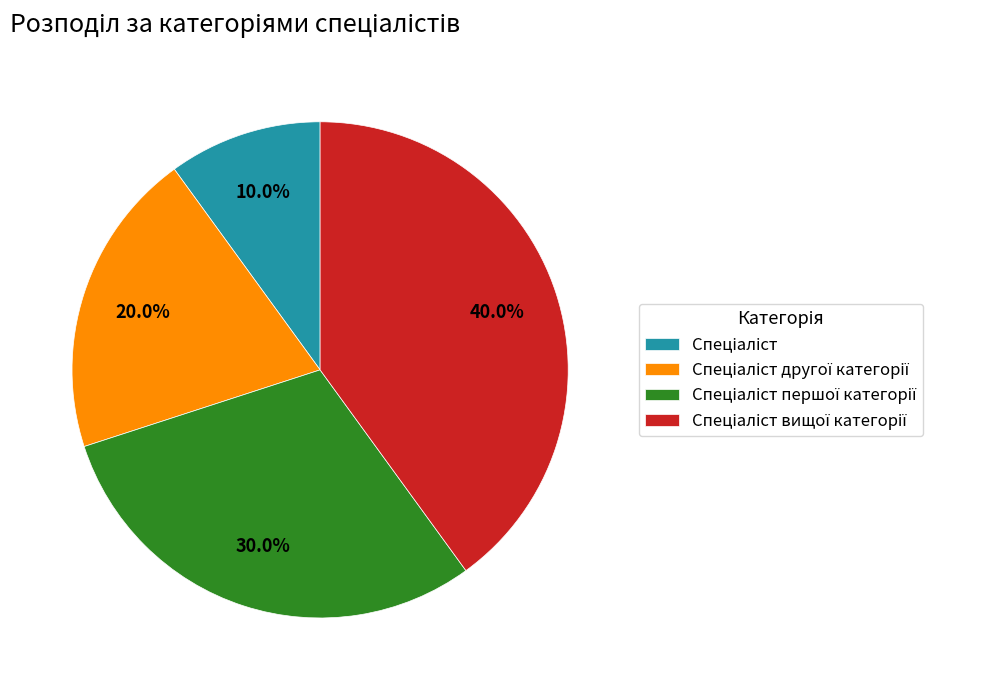

Is there a majority slice in this chart?

No